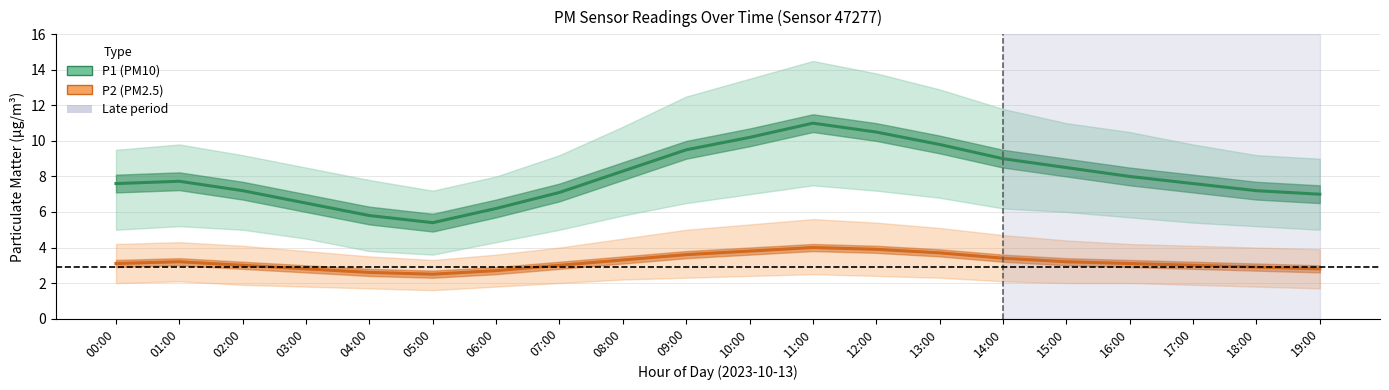

What is the difference between the maximum and minimum values in the P2 (PM2.5) series?

1.5